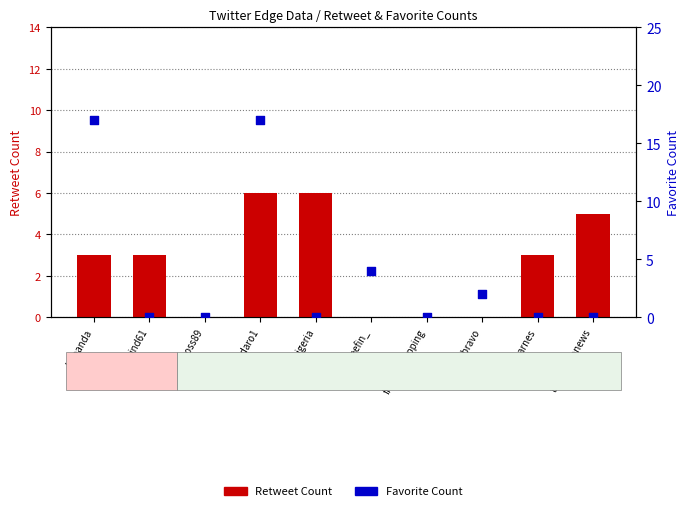

What are all the series names shown in the legend?

Retweet Count, Favorite Count